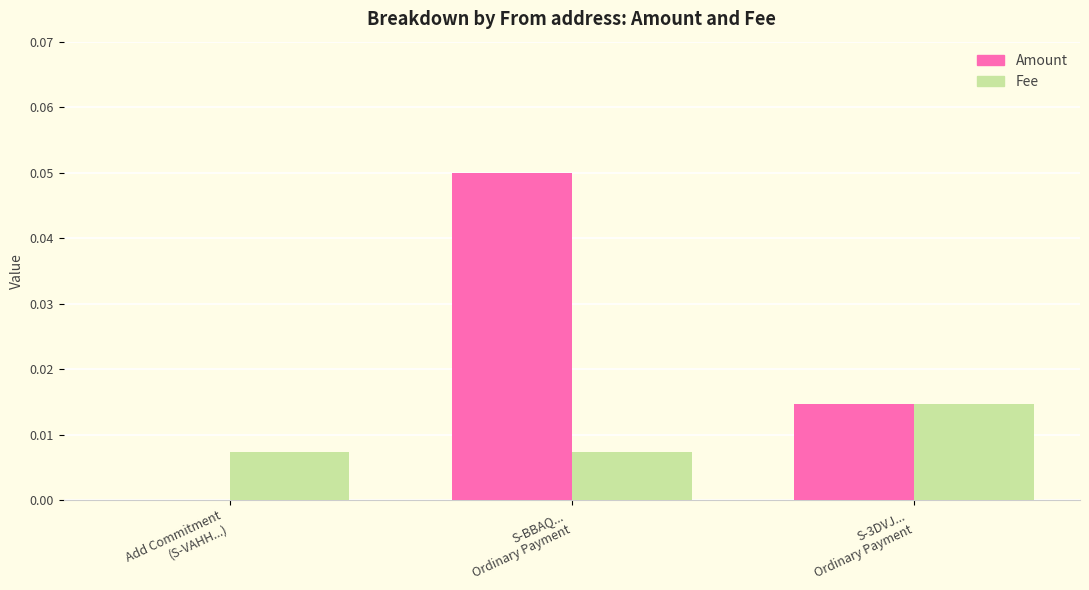

Which series has the largest total across all categories?

Amount